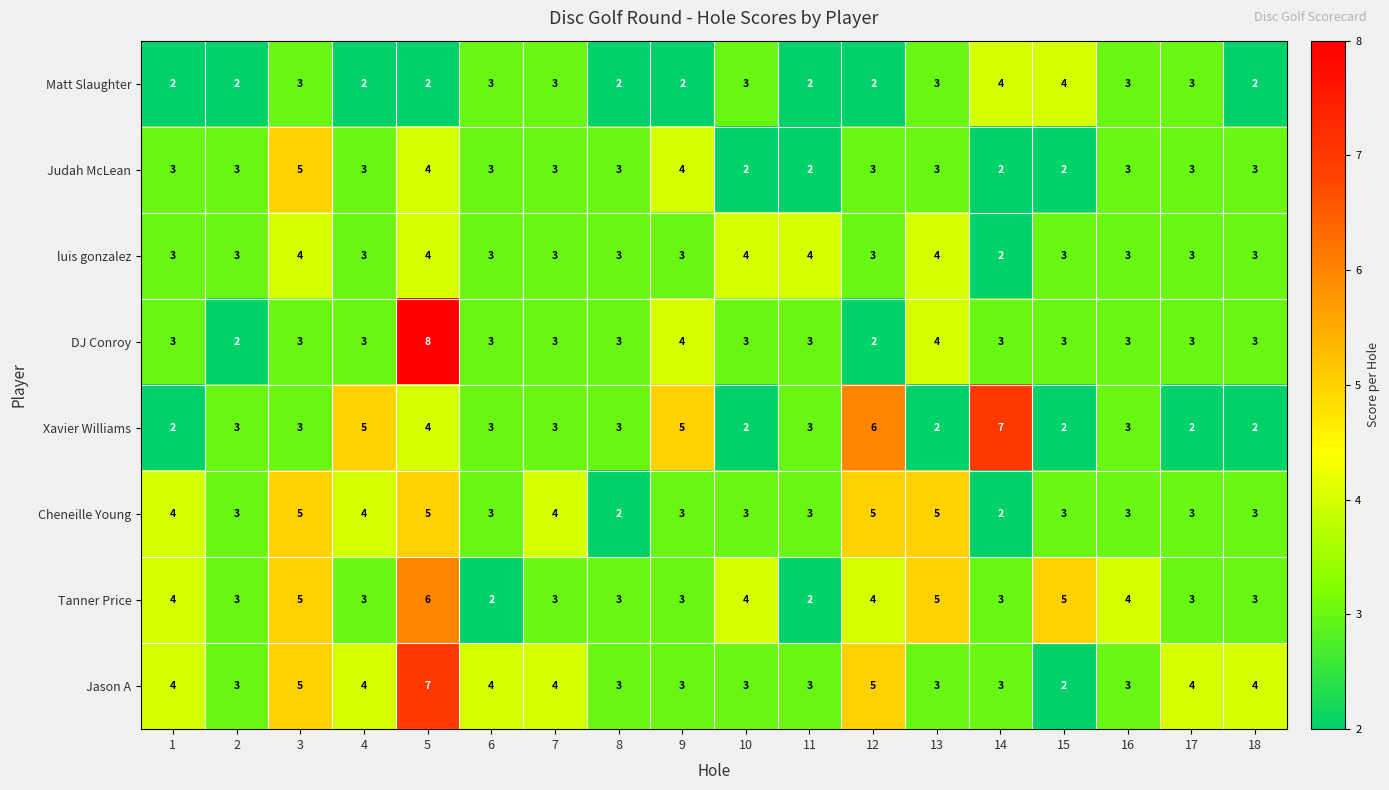

What is the average value of the Judah McLean series?

3